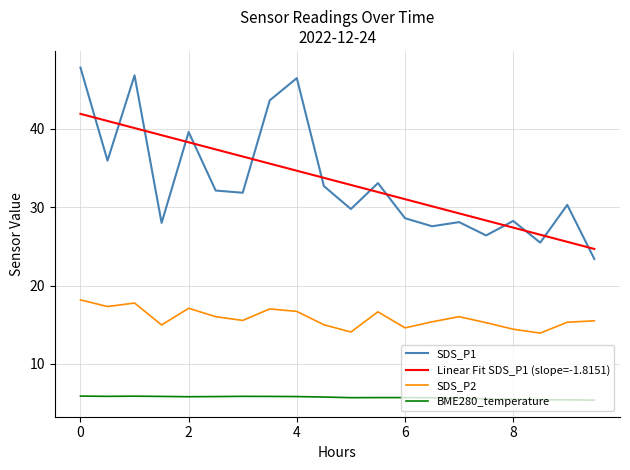

True or false: SDS_P1 and SDS_P2 intersect in this chart.

False